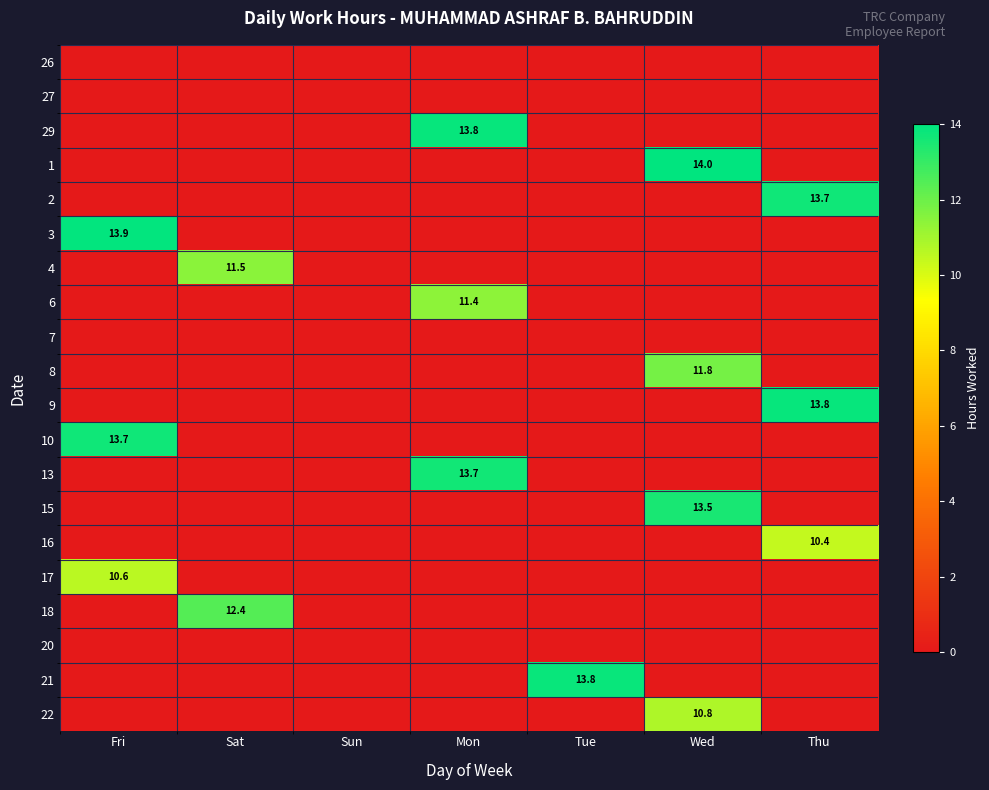

What is the difference between the highest and lowest values at Wed?

14.0